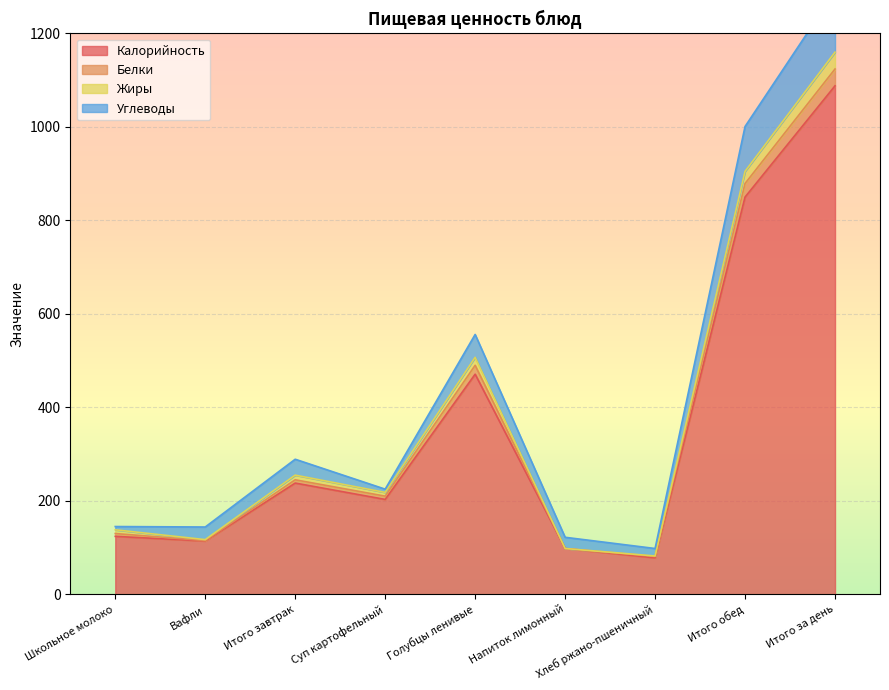

At how many categories does at least one series exceed 1116?

1